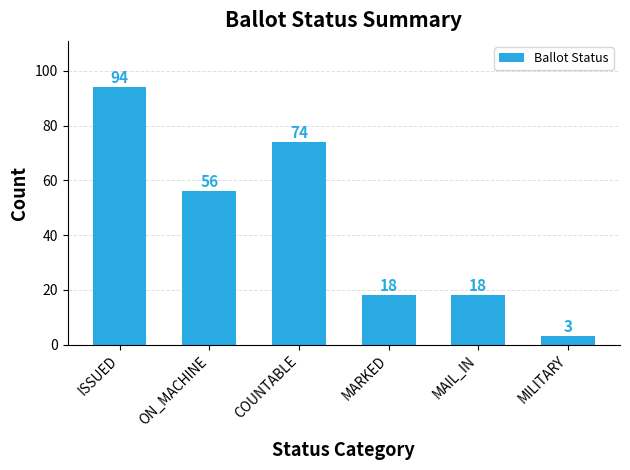

How many series are shown in this chart?

1